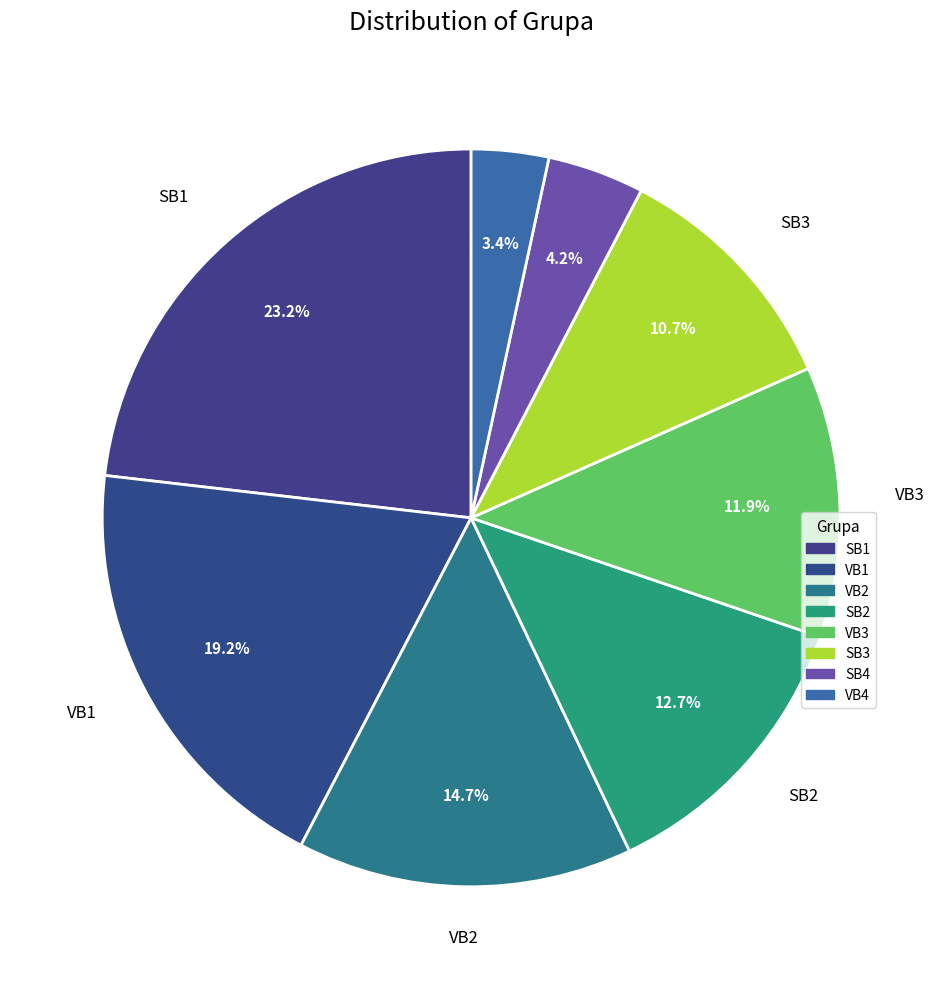

Is there any slice that represents more than half of the pie?

No